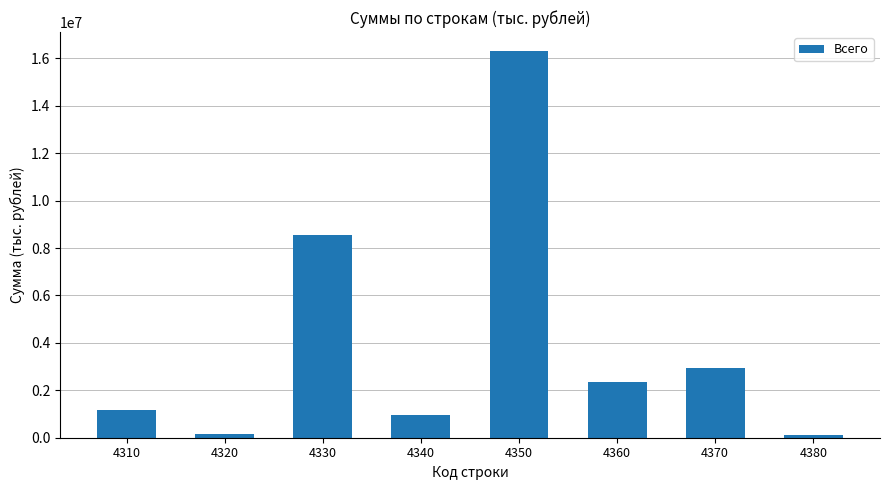

Is it true that the value at 4370 is 2941989?

True